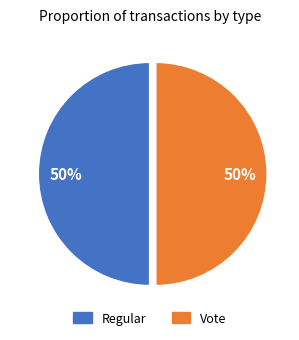

Do Vote and Regular together represent more than half of the pie?

Yes